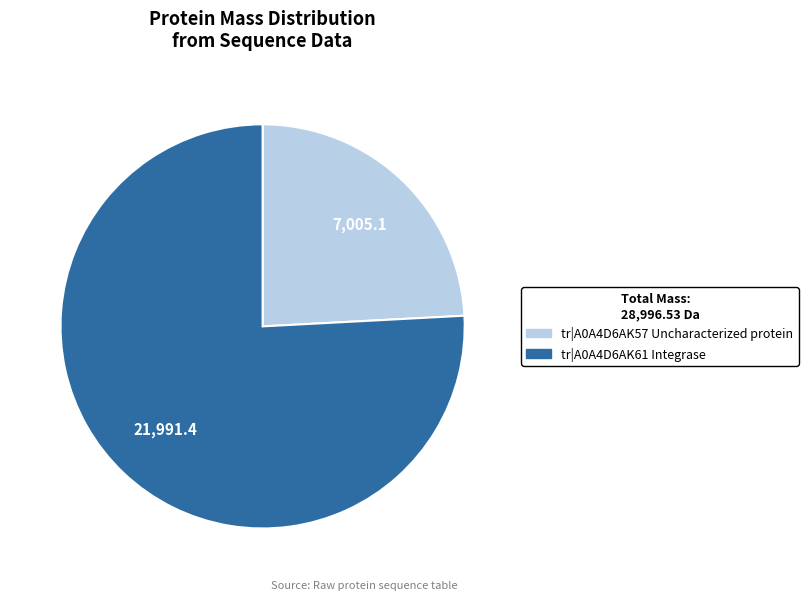

How many slices are in this pie chart?

2